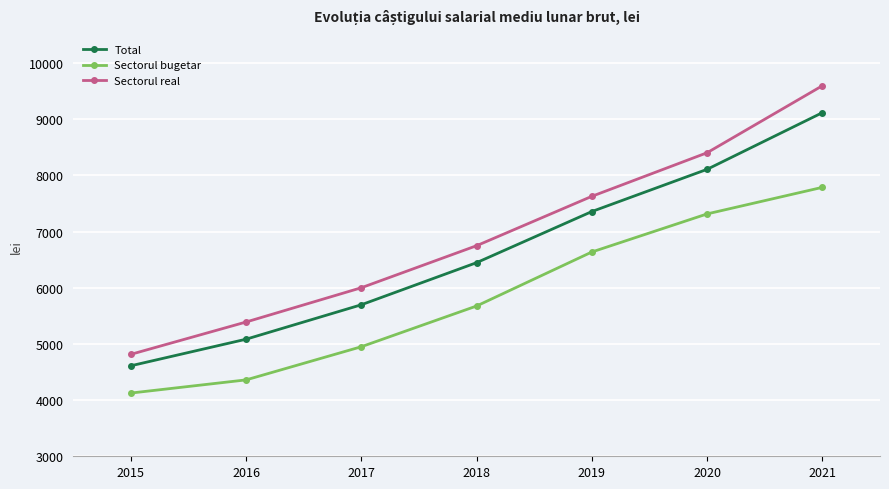

Rank the categories by Sectorul bugetar value from highest to lowest.

2021, 2020, 2019, 2018, 2017, 2016, 2015